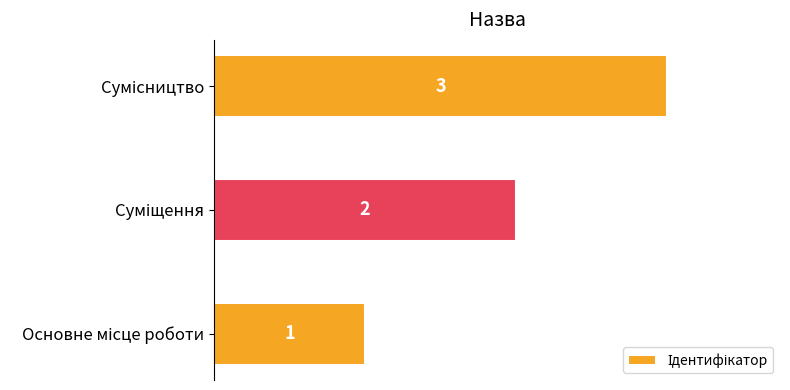

How many values are between 1 and 3?

3